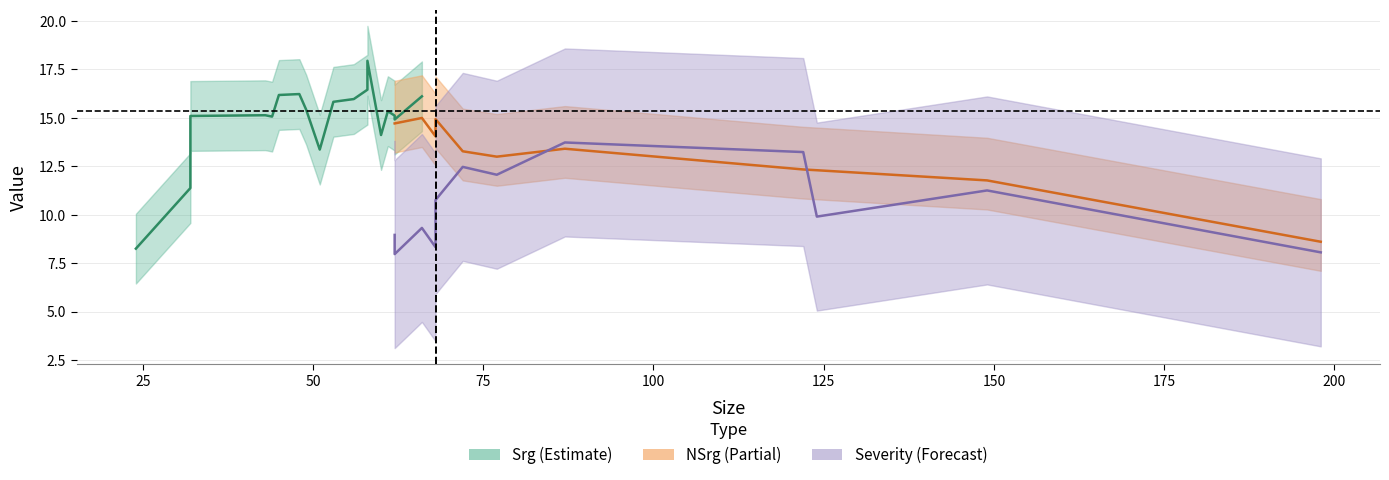

True or false: Severity and Srg intersect in this chart.

False